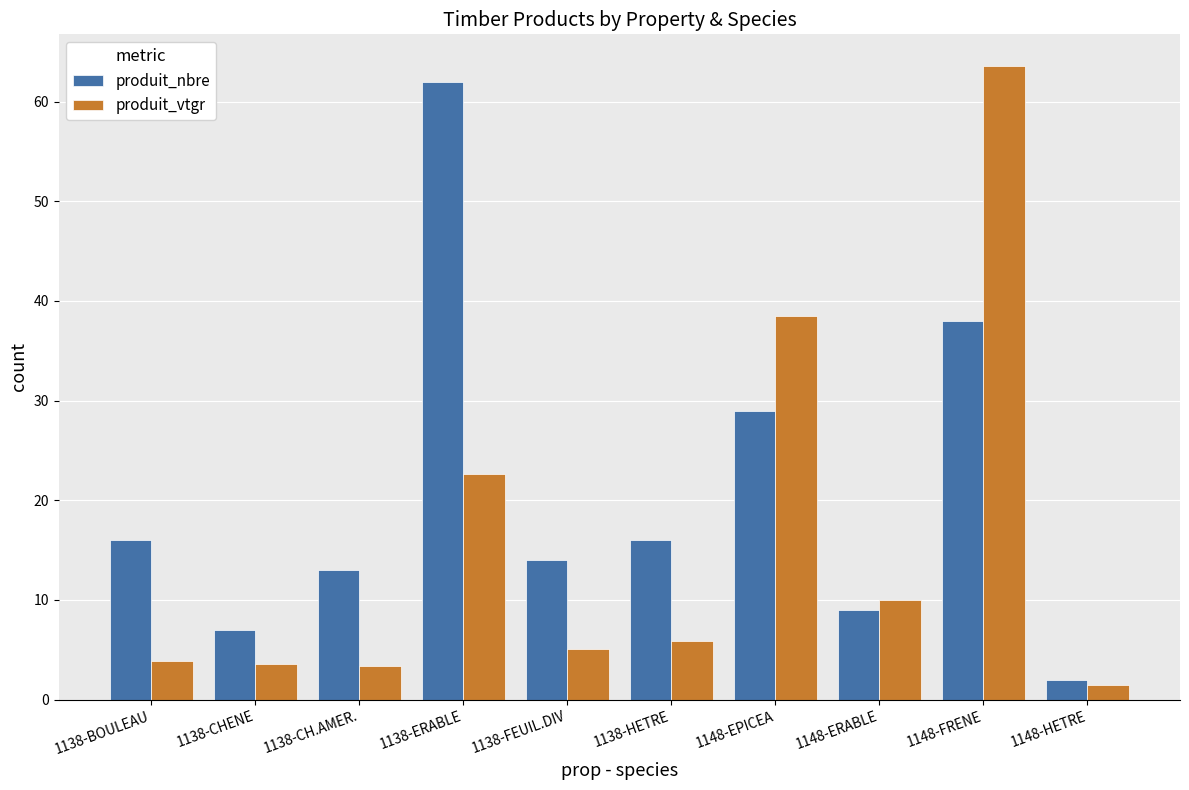

At which label does produit_nbre reach its peak?

1138-ERABLE